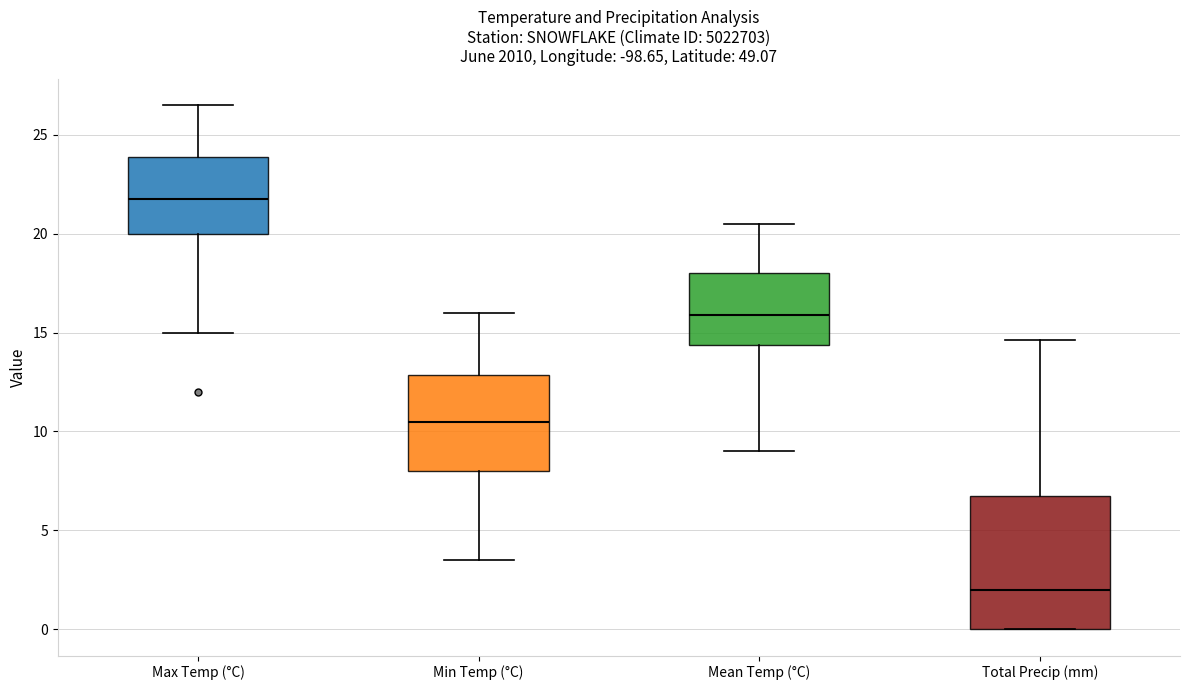

Reading left to right, read every box against the y-axis: the position of its median line, the range the box covers, and the ends of its whiskers. The values are not printed on the chart, so give them approximately, as read against the axis.

Max Temp (°C): median 22.0, box 20.0 to 24.0, whiskers 15.0 to 26.5
Min Temp (°C): median 10.5, box 8.0 to 13.0, whiskers 3.5 to 16.0
Mean Temp (°C): median 16.0, box 14.5 to 18.0, whiskers 9.0 to 20.5
Total Precip (mm): median 2.0, box 0.0 to 7.0, whiskers 0.0 to 14.5